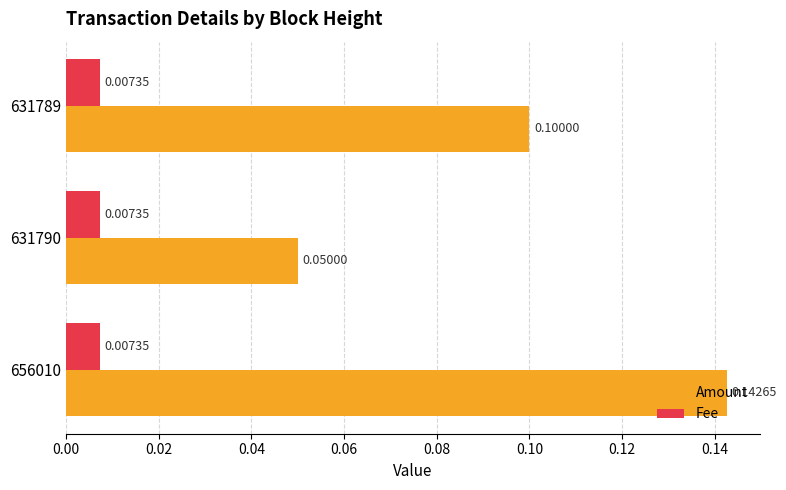

Which series has the largest range (max minus min)?

Amount